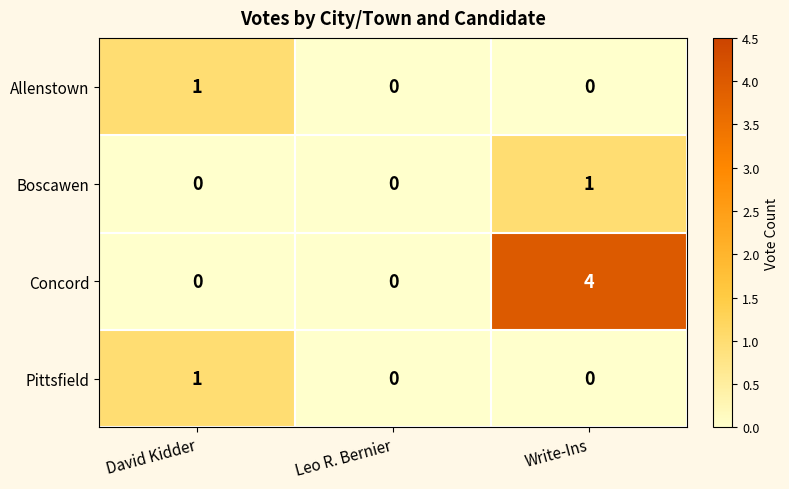

Which series has the largest total across all categories?

Concord